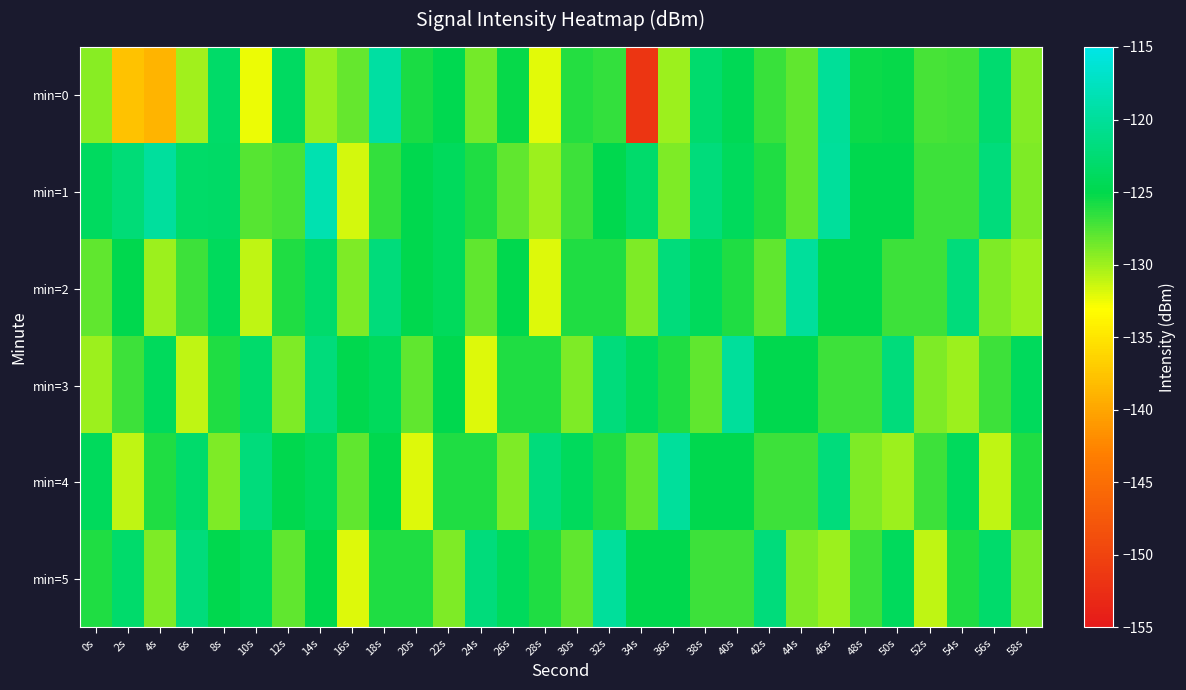

Which category has the highest value across all series?

14s